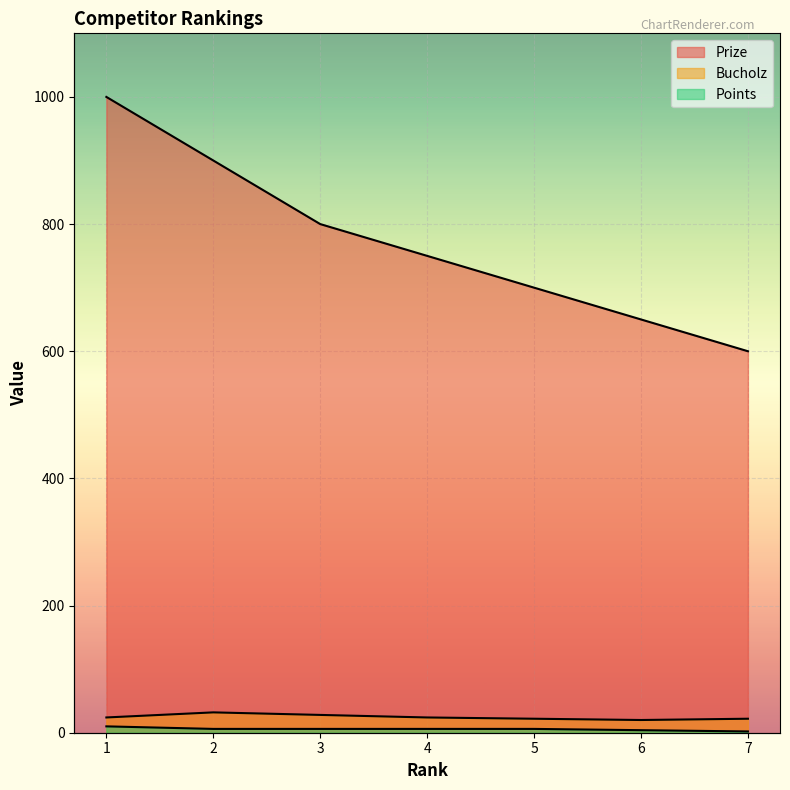

Which series has the largest range (max minus min)?

Prize